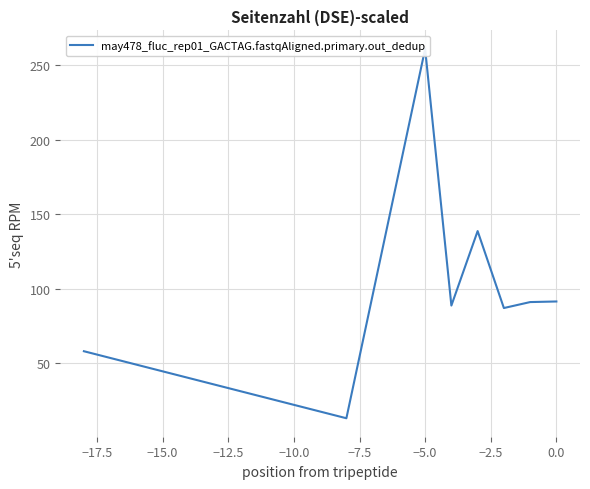

What is the sum of all values?

828.7